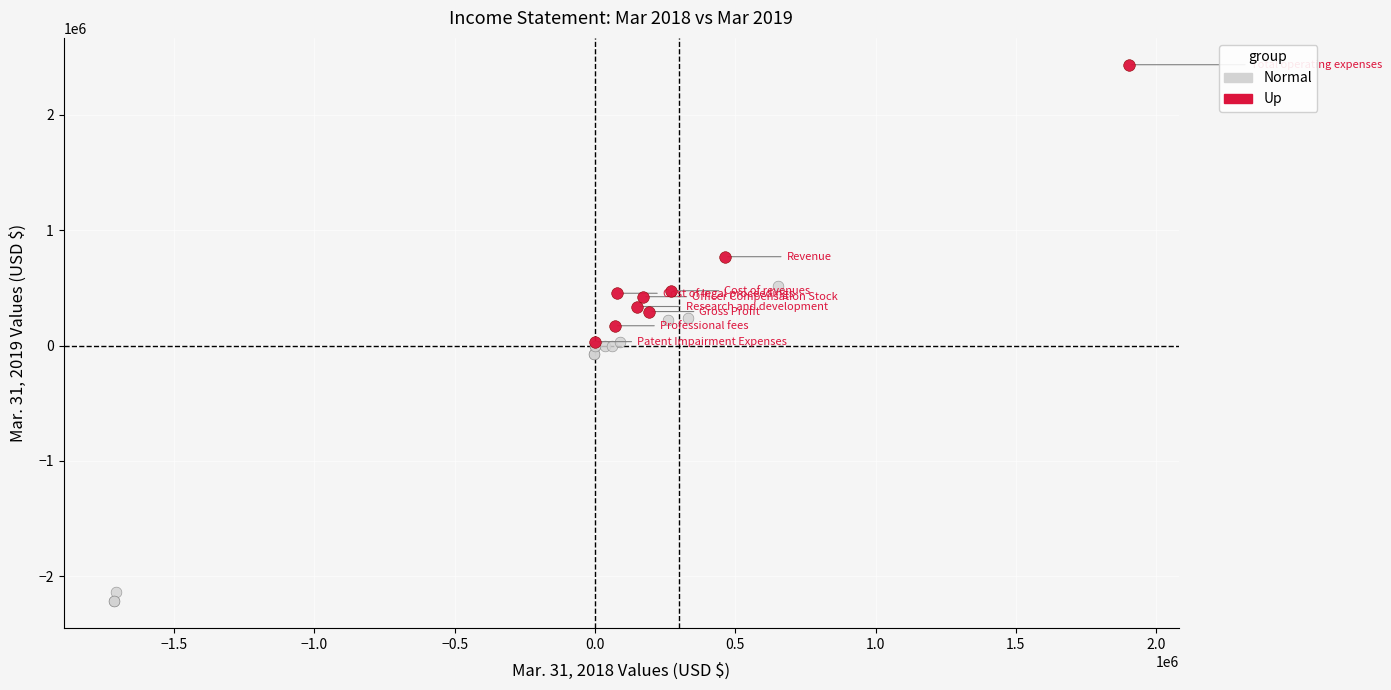

Which series reaches the maximum Y coordinate?

Up